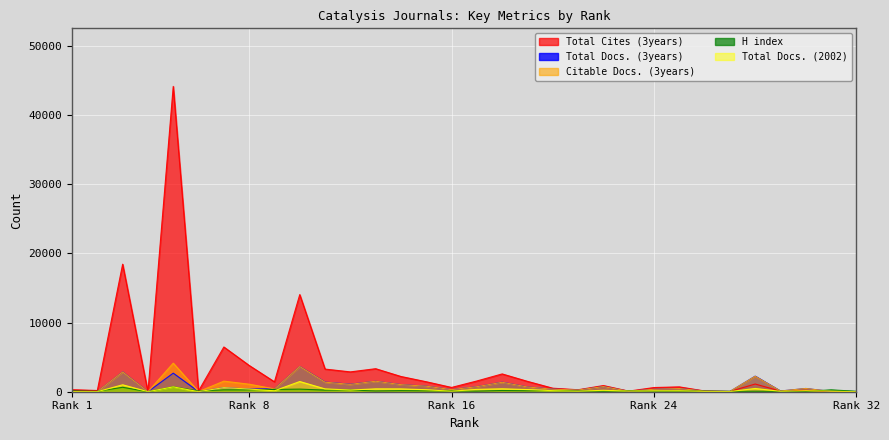

The value of Total Docs. (3years) at 30 is 758. True or false?

False